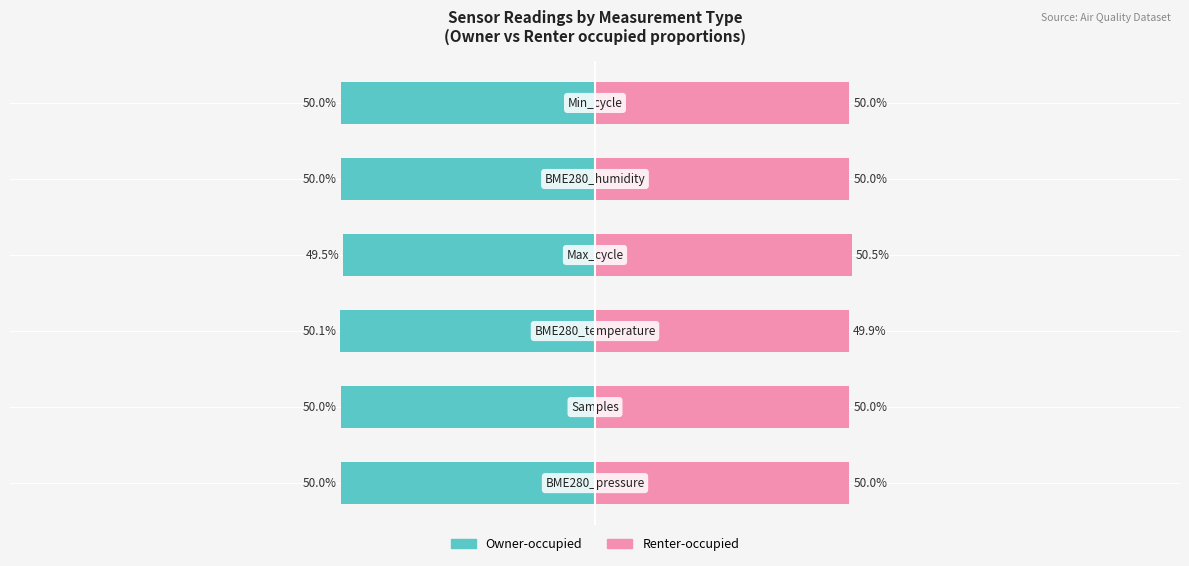

Is it true that Owner-occupied equals -74.5 at −50?

False